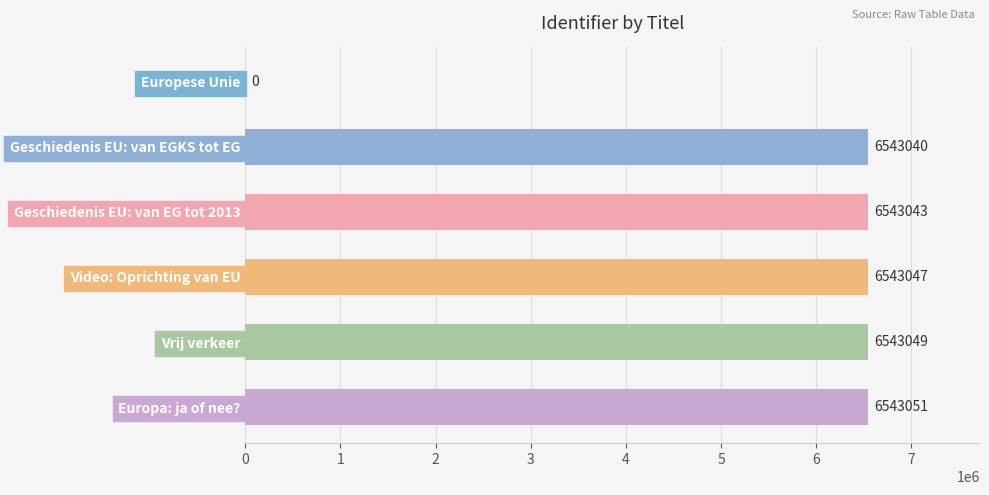

Does the chart contain stacked bars?

No